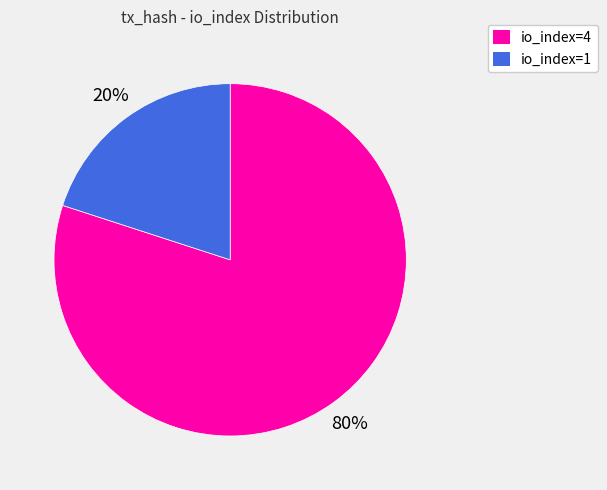

Is there any slice that represents more than half of the pie?

Yes